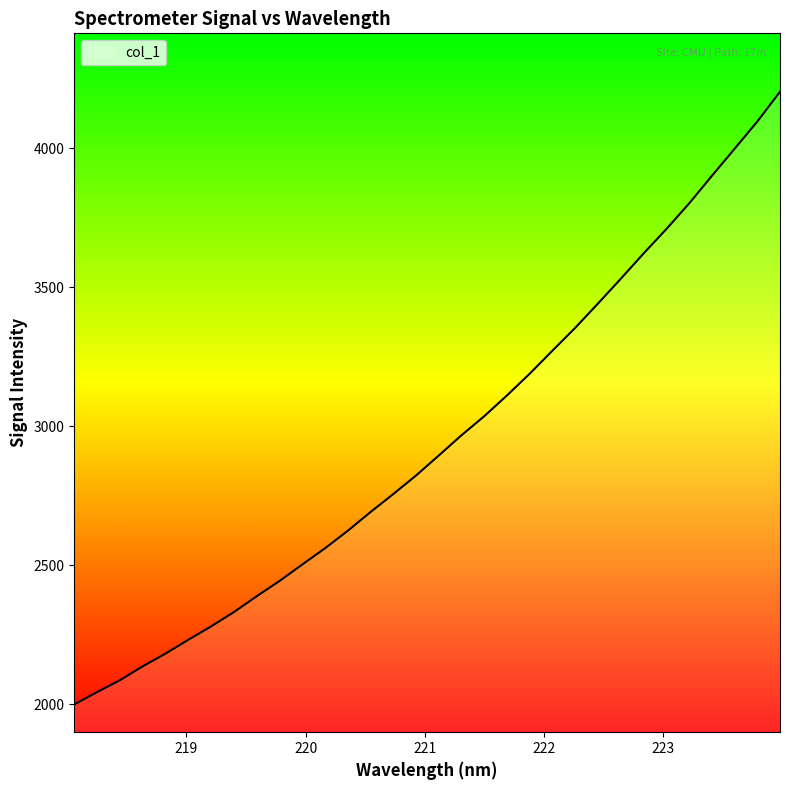

What is the smallest value displayed?

1999.0